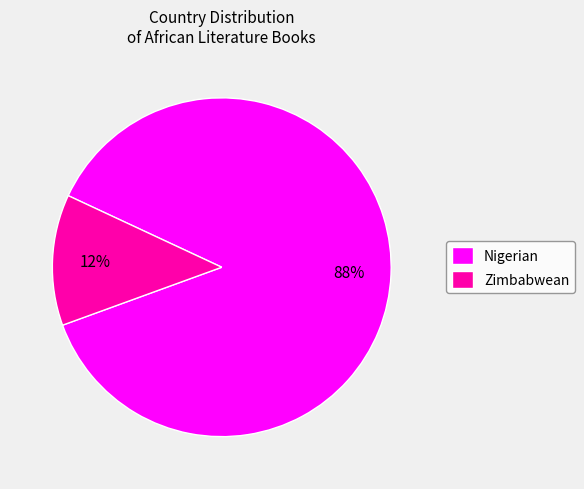

Which category has the smallest portion of the pie?

Zimbabwean